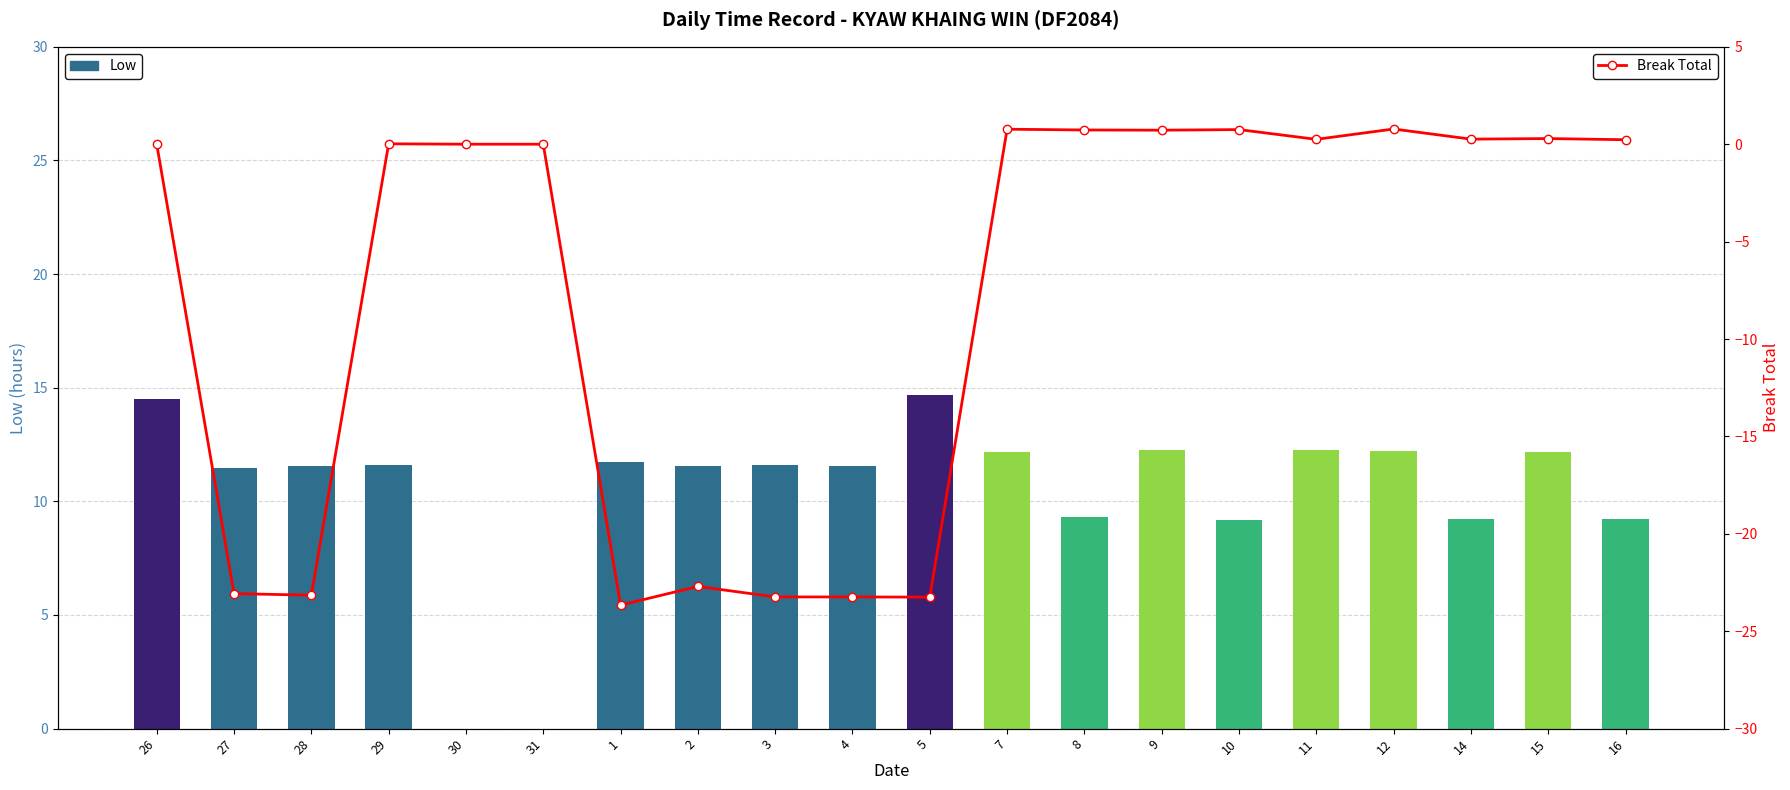

At which category is the sum across all series the highest?

26